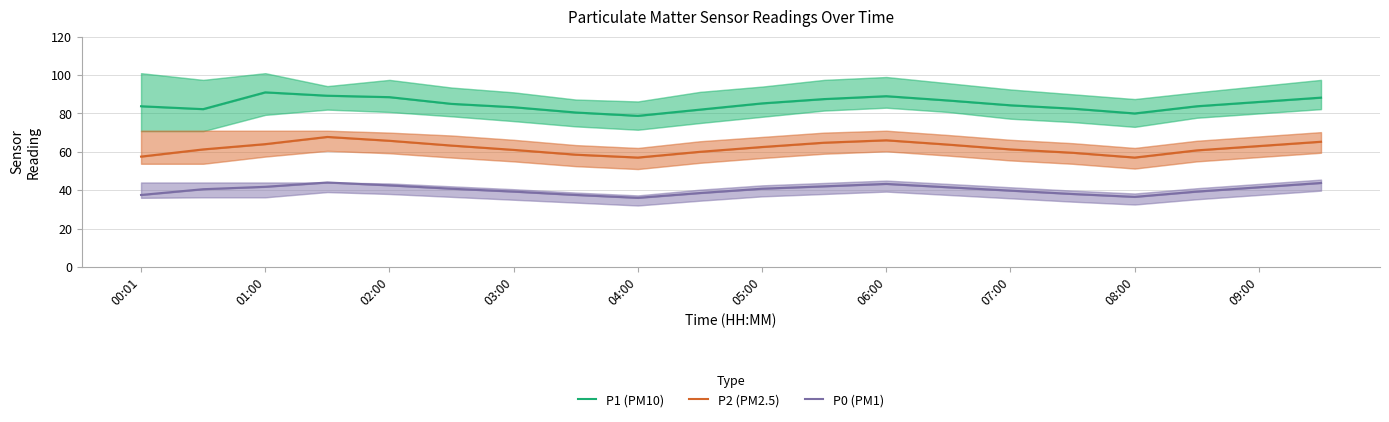

What is the average value of the P2 (PM2.5) series?

62.0